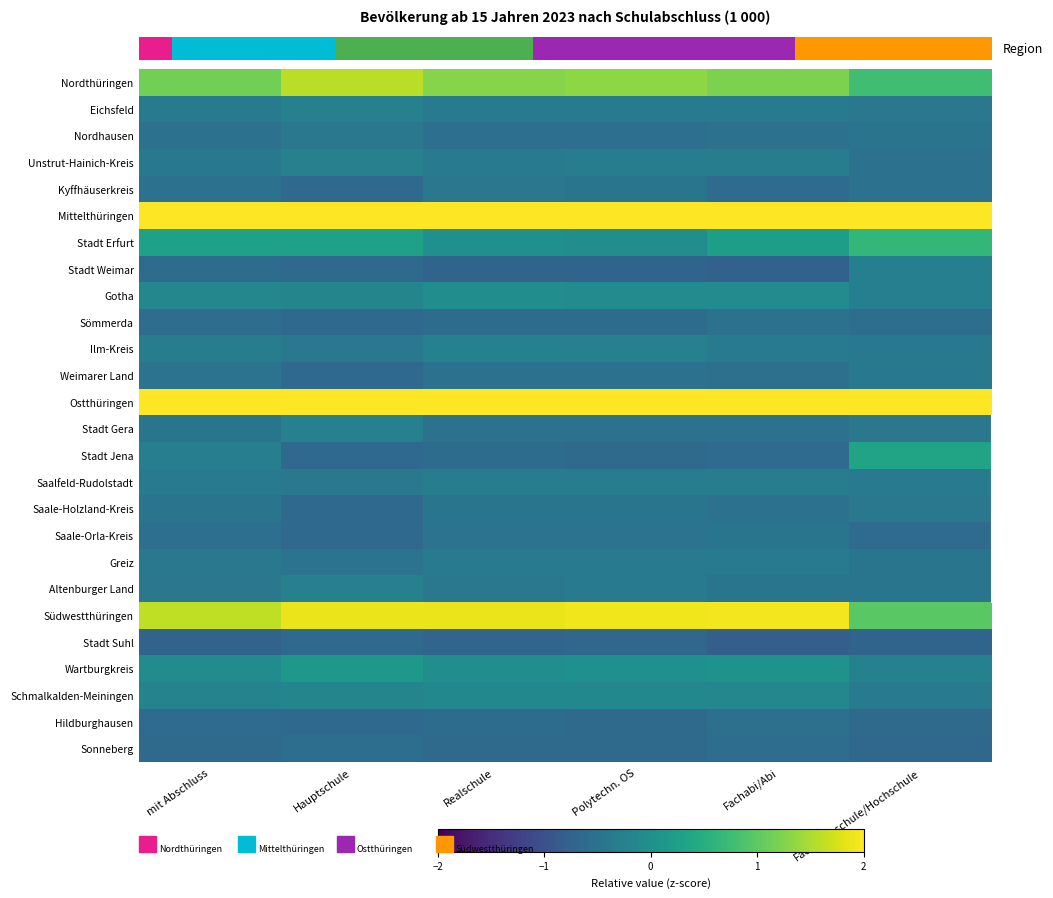

Between mit Abschluss and Fachabi/Abi, which is larger?

Fachabi/Abi